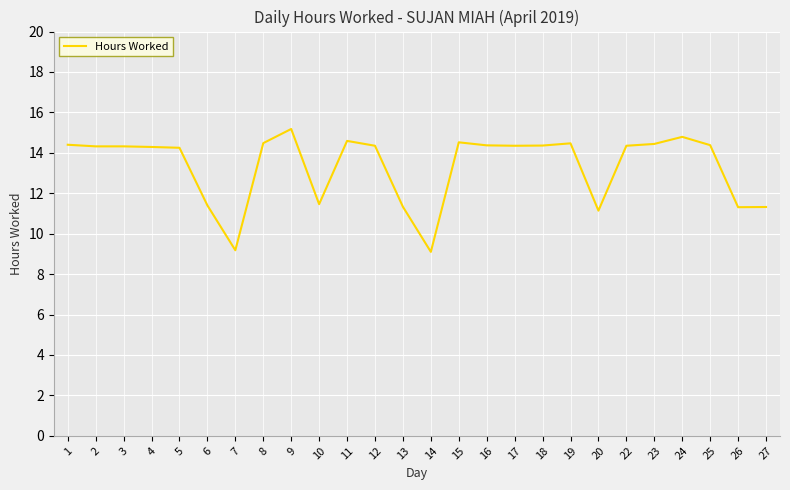

What is the average value?

13.3